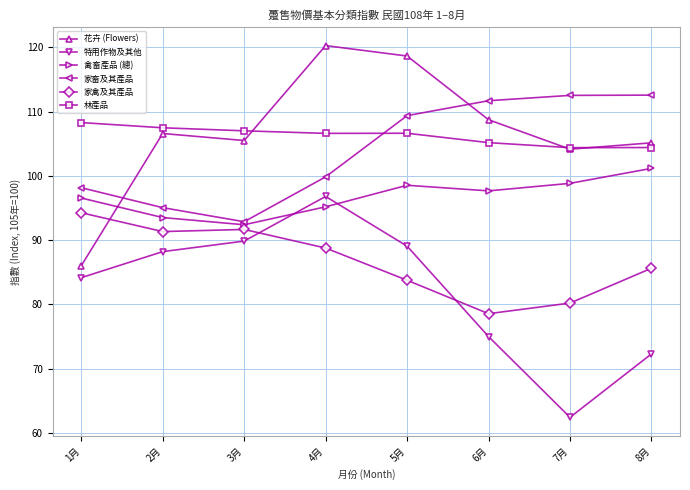

True or false: 家畜及其產品 has more than 2 points higher than both neighbors.

False